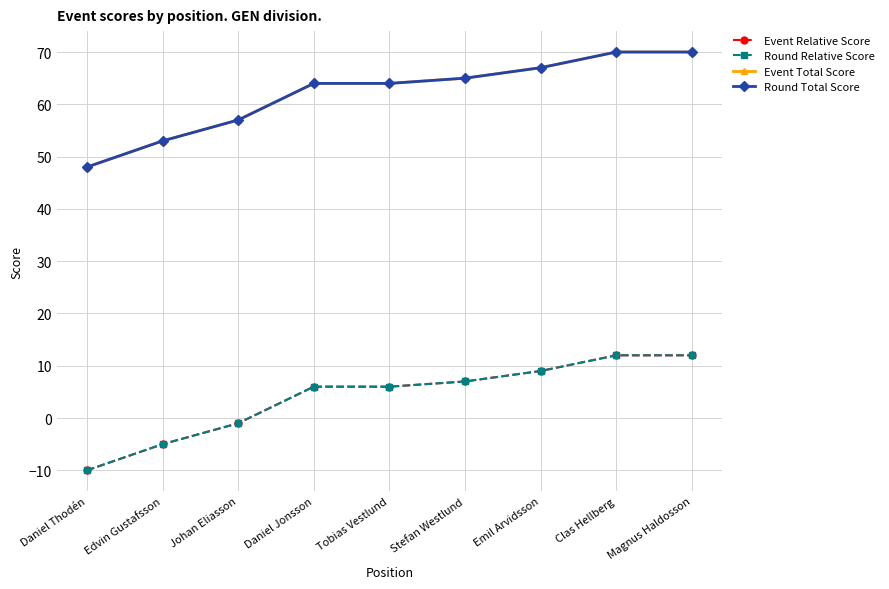

What is the spread (max minus min) of values at Daniel Thodén?

58